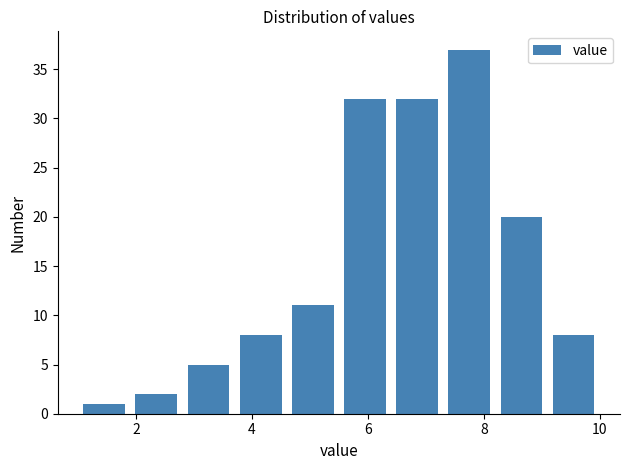

Which range on the x-axis has the tallest bar?

7.3 to 8.2